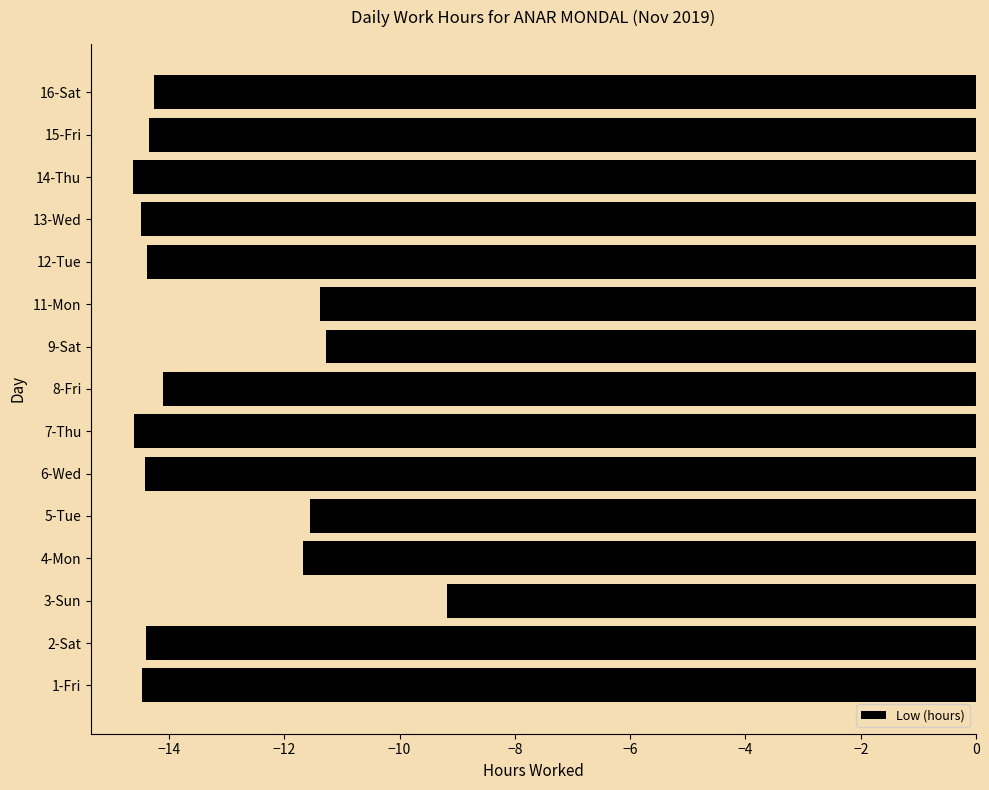

What is the change in value from 2-Sat to 11-Mon?

+3.0